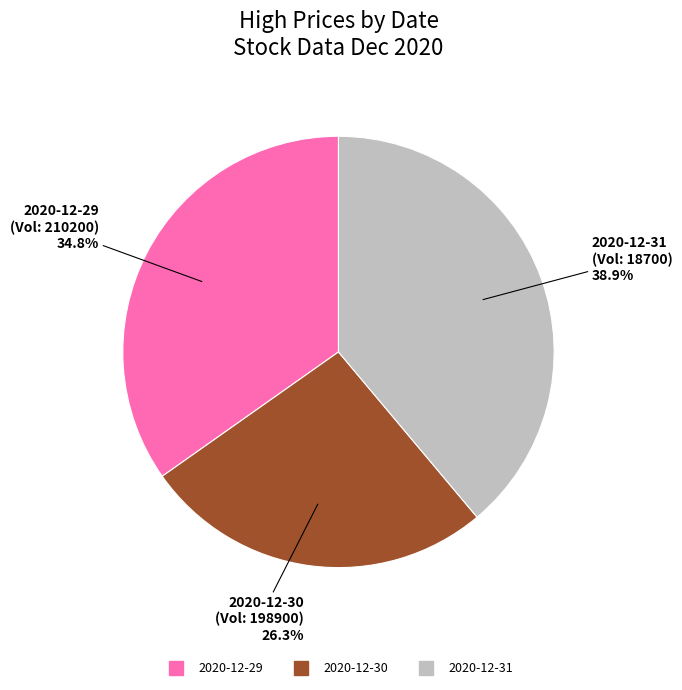

To the nearest percent, what is the difference between the largest and smallest slice percentages?

13%